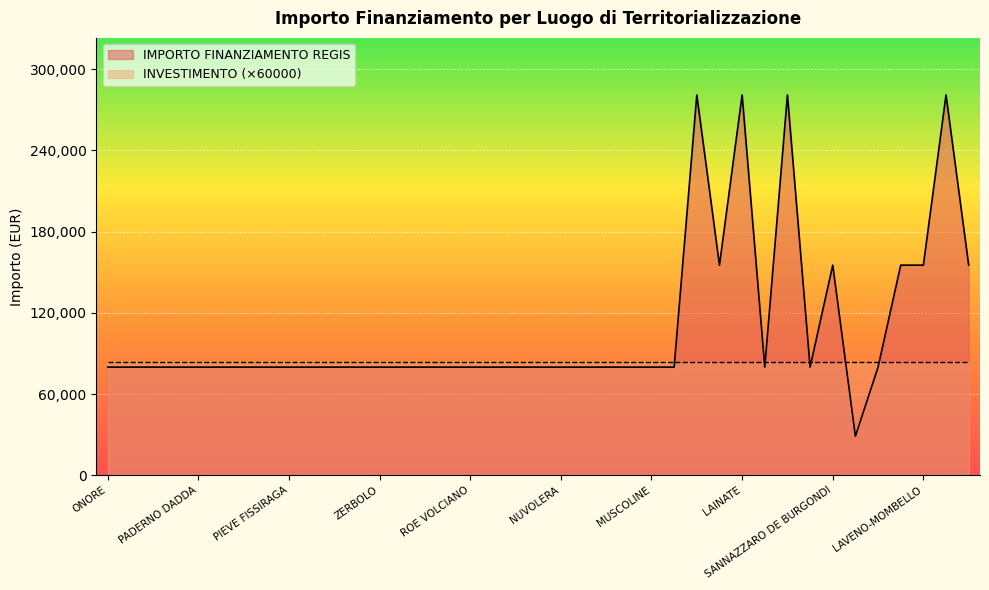

List the labels in order of value, largest first.

DESIO, LAINATE, ROZZANO, MONTICHIARI, SOLBIATE OLONA, SANNAZZARO DE BURGONDI, SPIRANO, LAVENO-MOMBELLO, CISLIANO, ONORE, COSTA SERINA, VERNATE, GALGAGNANO, PADERNO DADDA, BRALLO DI PREGOLA, SAN ZENONE AL PO, PONTIROLO NUOVO, PIEVE FISSIRAGA, MONZAMBANO, SUARDI, CAVRIANA, ZERBOLO, PROVAGLIO VAL SABBIA, MORAZZONE, VESTONE, ROE VOLCIANO, RONCELLO, PERTICA ALTA, ENDINE GAIANO, NUVOLERA, VALMOREA, PREMOLO, BAGOLINO, MUSCOLINE, SABBIONETA, SUELLO, CORTE DE CORTESI CON CIGNONE, RANCIO VALCUVIA, CARAVATE